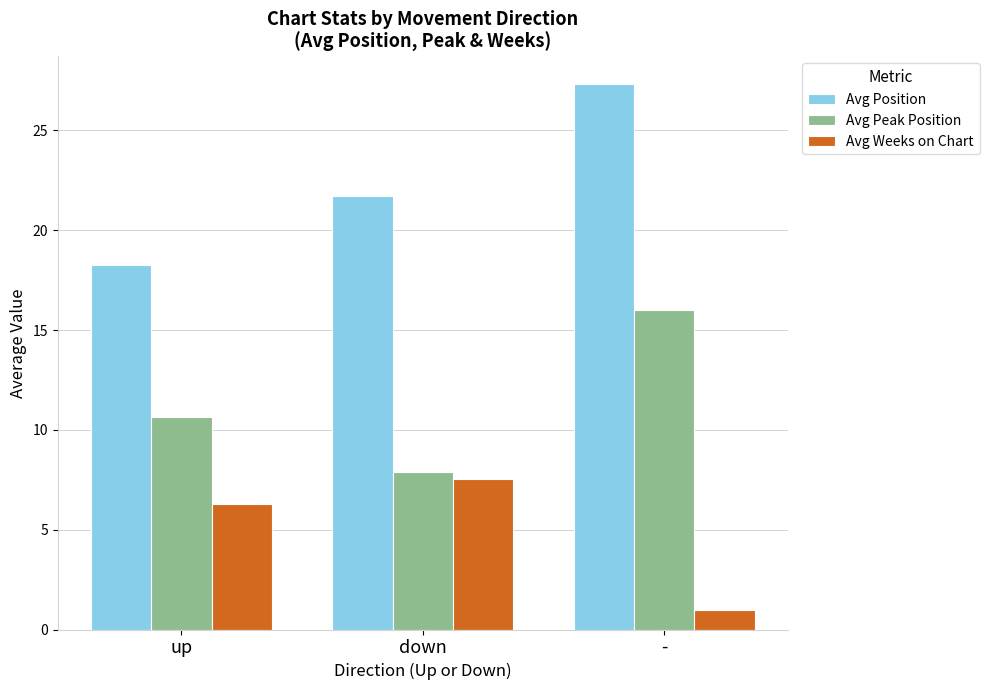

What is the value of the Avg Position bar at the 3rd from the left?

27.3